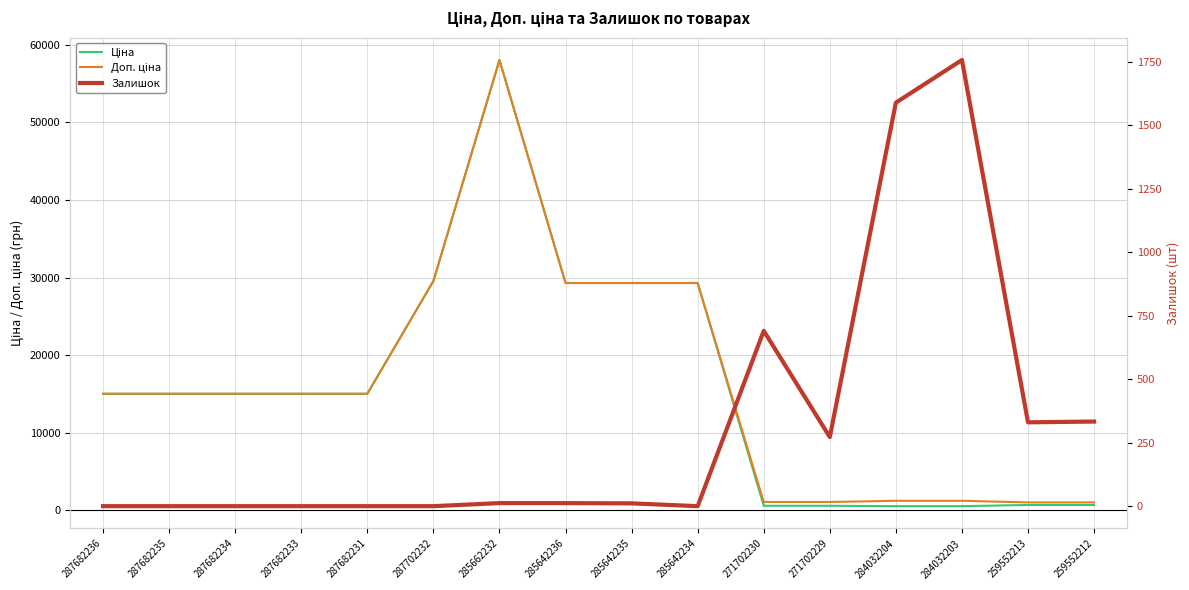

Between which two adjacent categories do Ціна and Залишок first intersect?

285642234 and 271702230